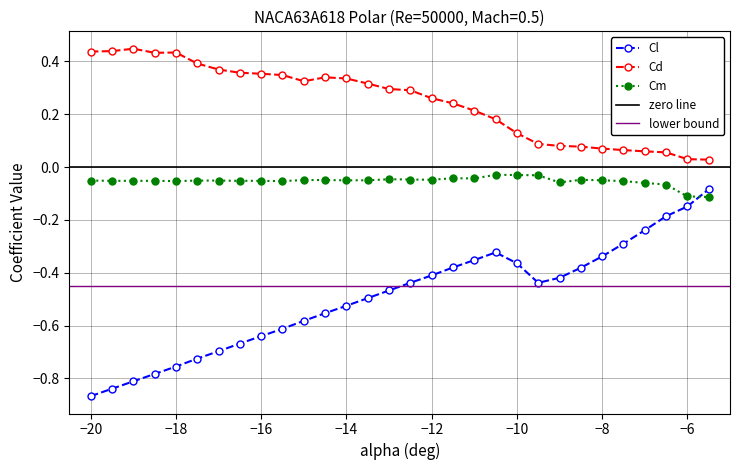

True or false: Cm has more than 1 interior local peaks.

True